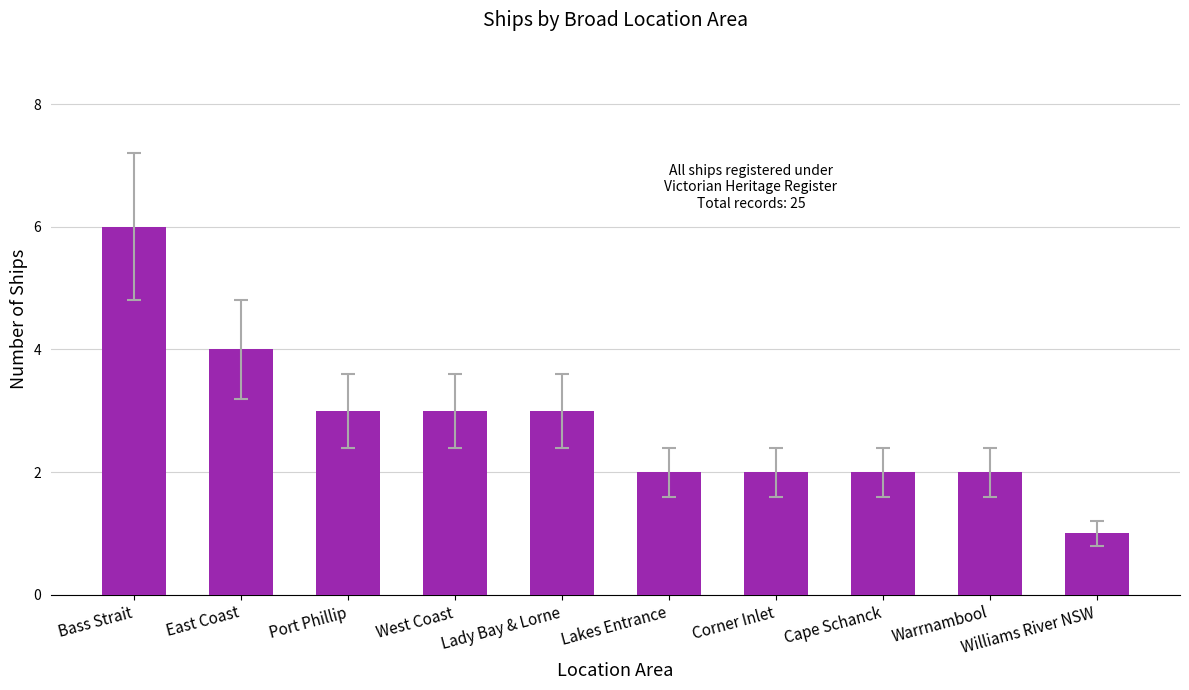

Reading left to right, extract all data points from this chart.

6	4	3	3	3	2	2	2	2	1